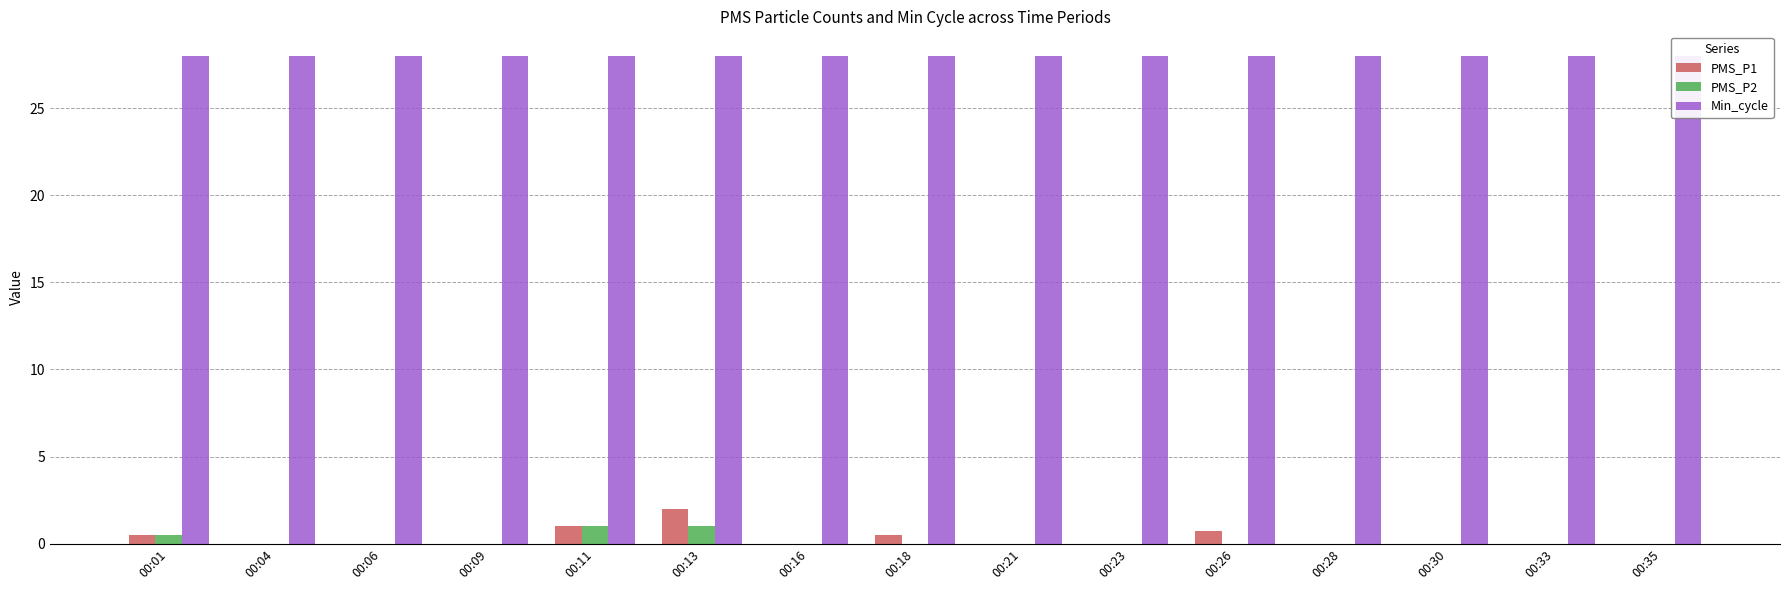

Rank the series at 00:16 from highest to lowest value.

Min_cycle, PMS_P1, PMS_P2